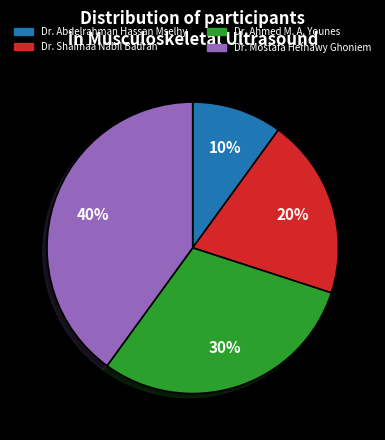

To the nearest percent, what is the difference between the largest and smallest slice percentages?

30%